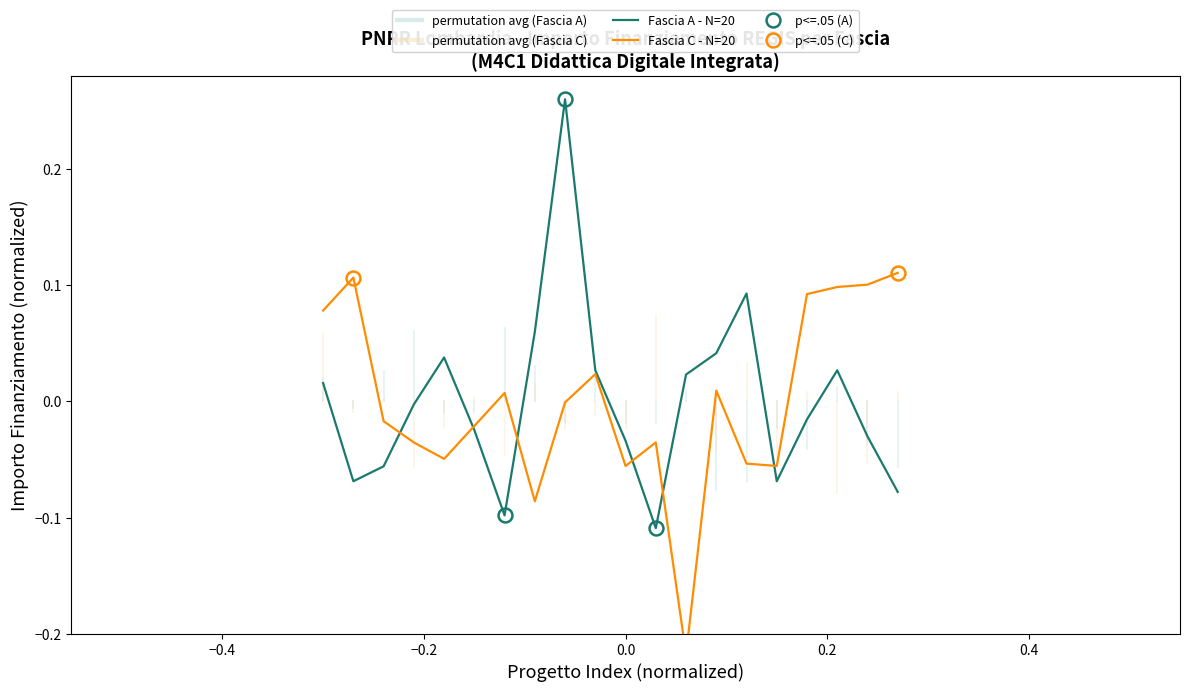

List the series in order of their peak value, highest first.

Fascia A - N=20, Fascia C - N=20